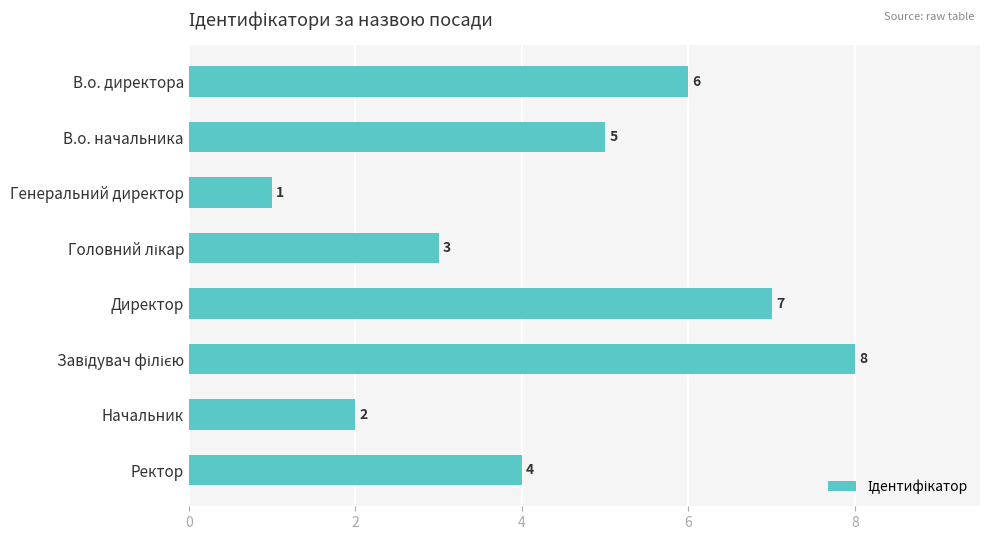

Which has a higher value, Начальник or В.о. директора?

В.о. директора